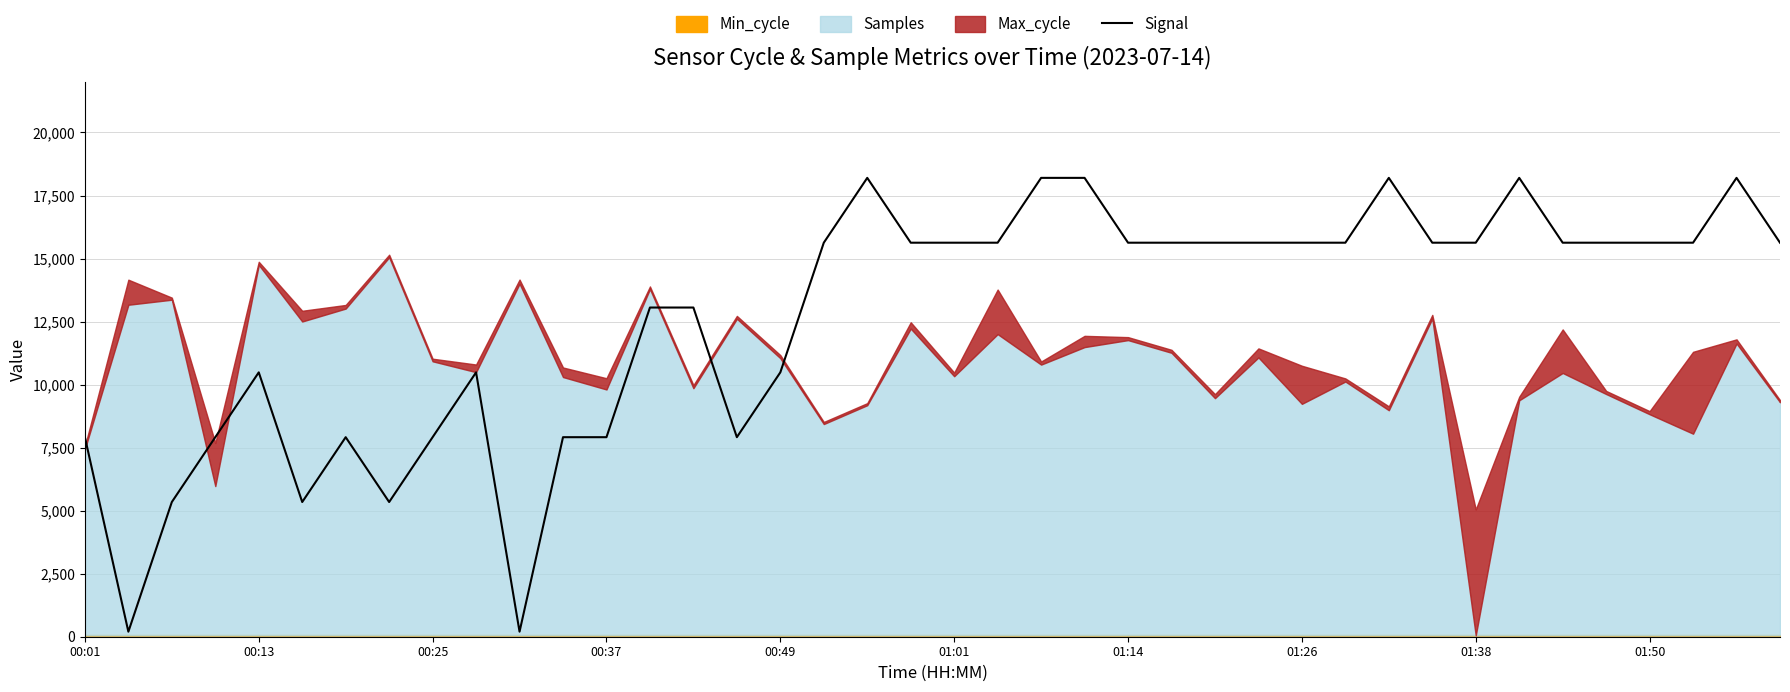

The value of Signal at 00:13 is 10485.7. True or false?

True